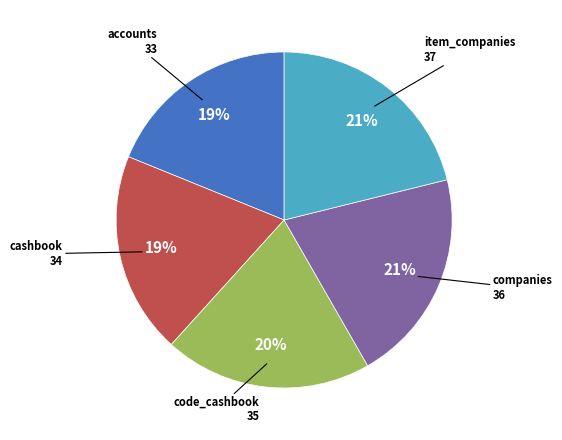

Does any single category account for the majority?

No